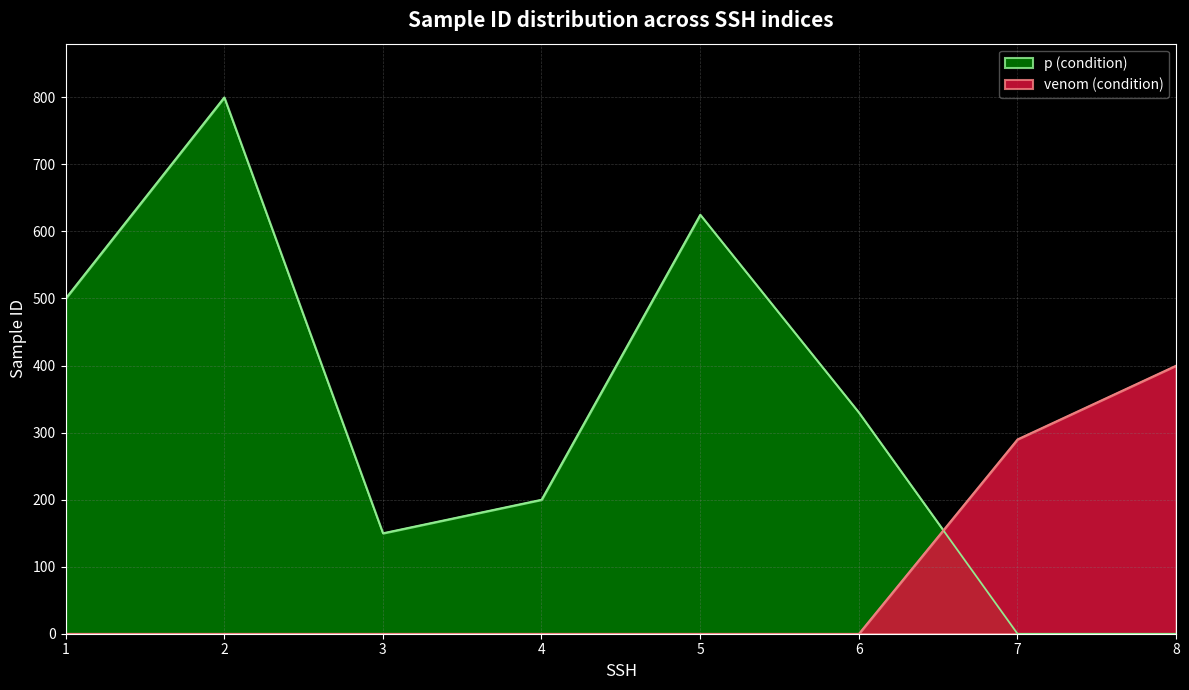

What is the change in value from 7 to 8?

+110